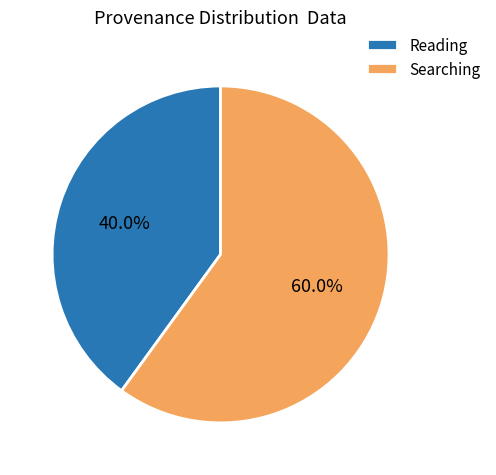

How much of the chart is everything except Reading?

60.0%